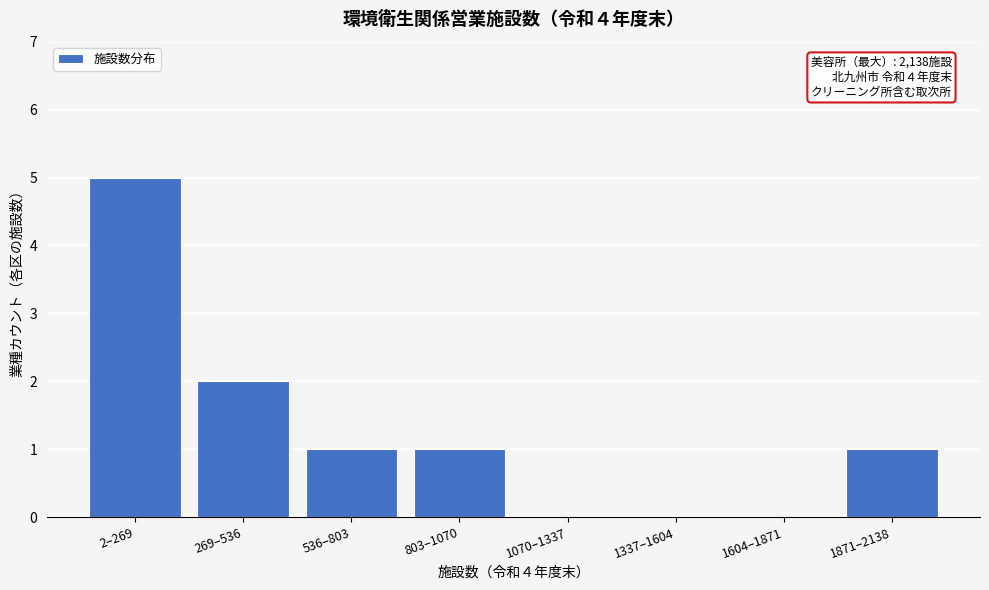

Reading left to right, transcribe all the data shown in this chart.

2–269=5	269–536=2	536–803=1	803–1070=1	1070–1337=0	1337–1604=0	1604–1871=0	1871–2138=1